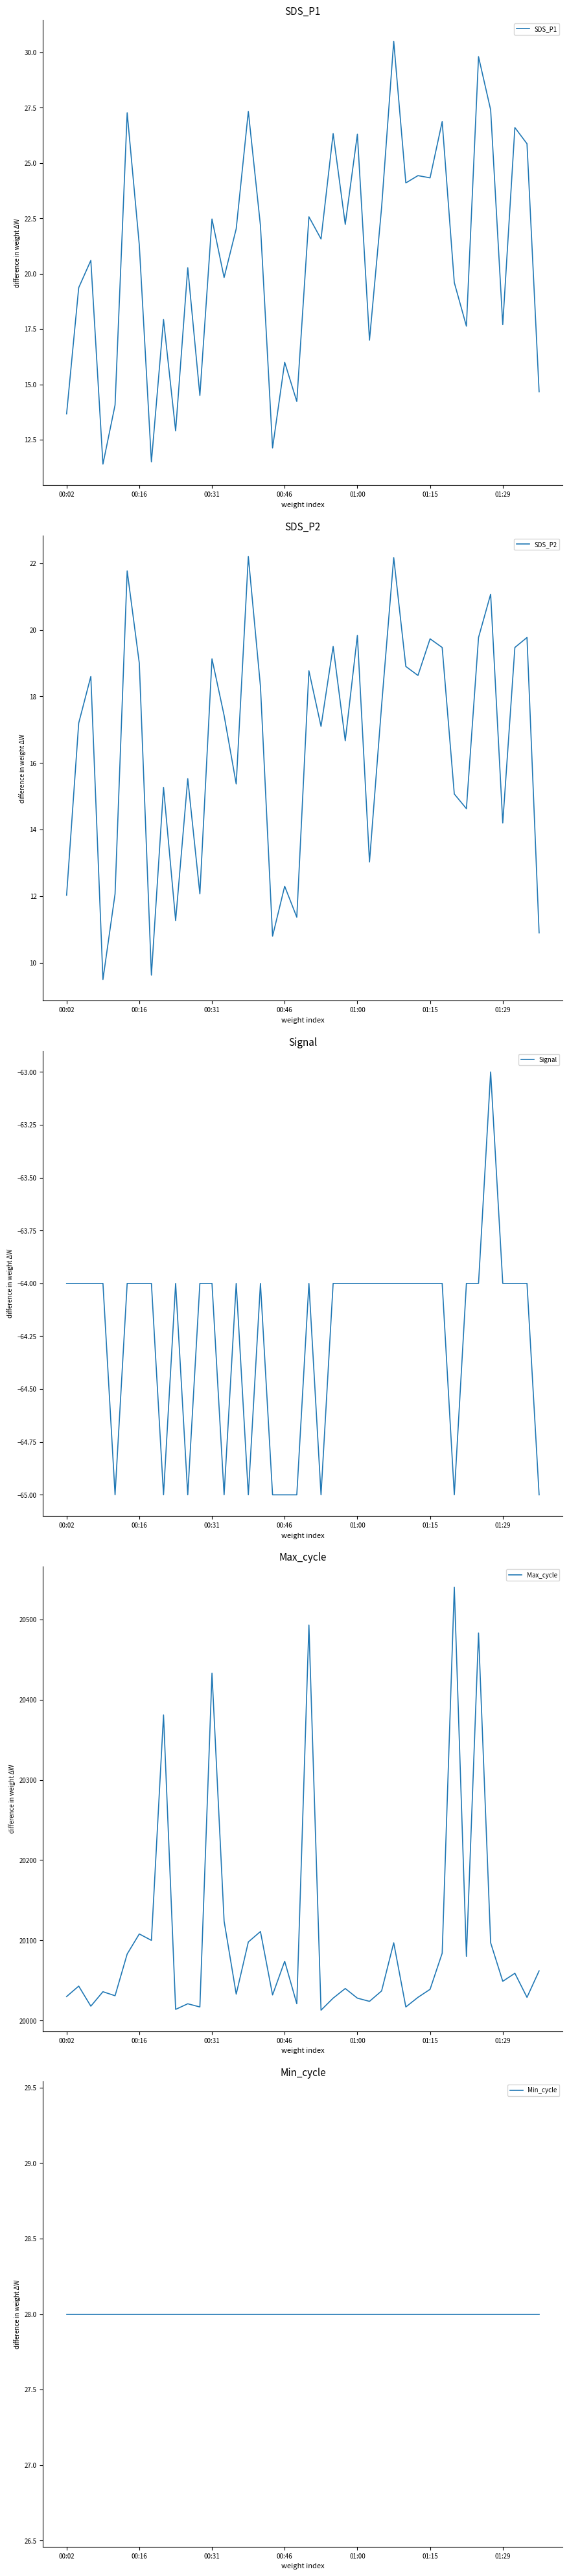

What is the highest value of the SDS_P1 series?

30.5